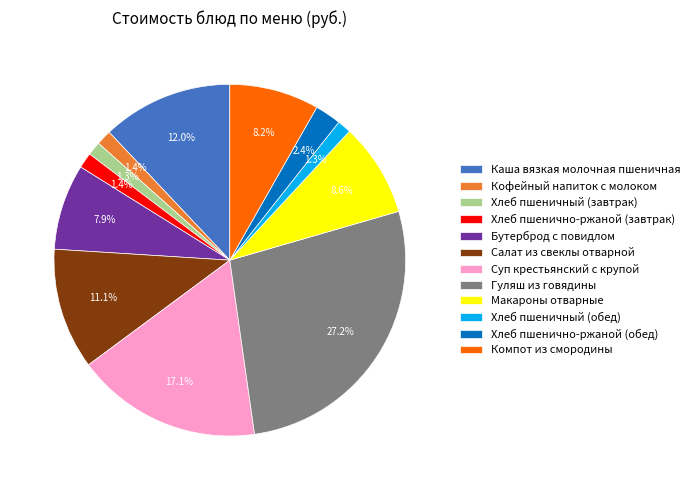

What percentage is the Гуляш из говядины slice, to the nearest percent?

27%